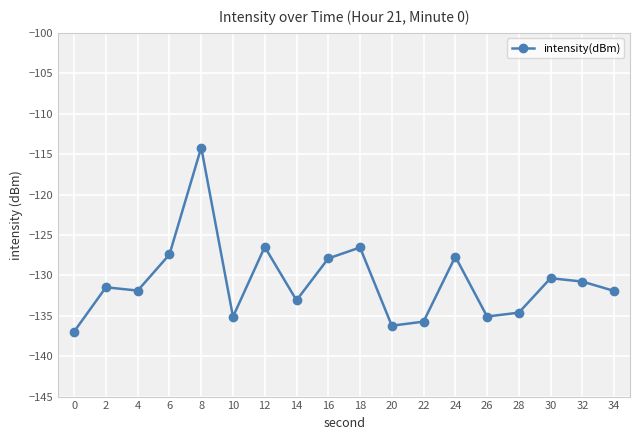

What is the value of the 8th point from the left?

-133.1